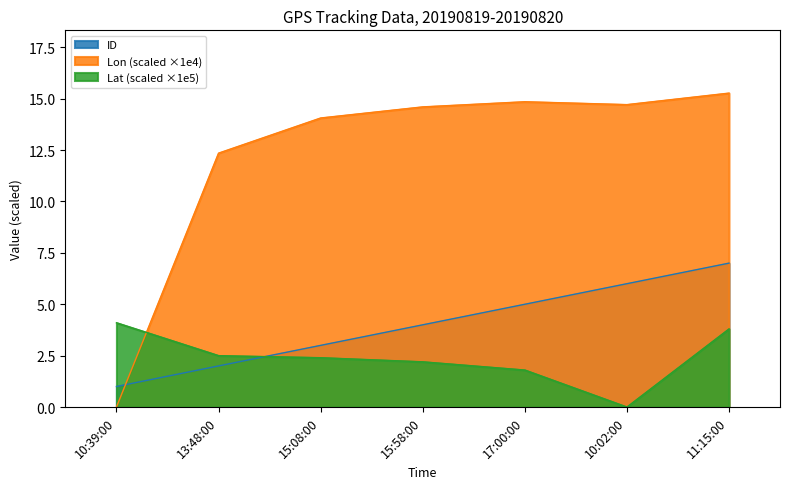

What is the sum of all Lon values?

85.8